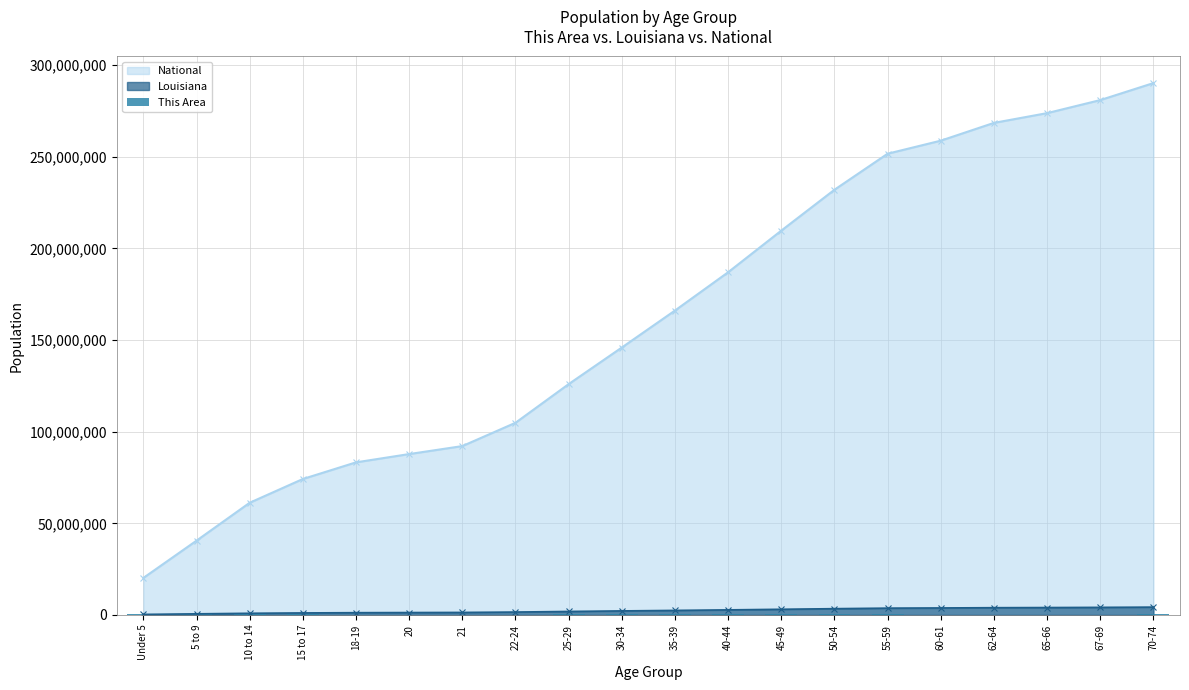

Is the value of National at 50-54 greater than the value of Louisiana at 21?

Yes